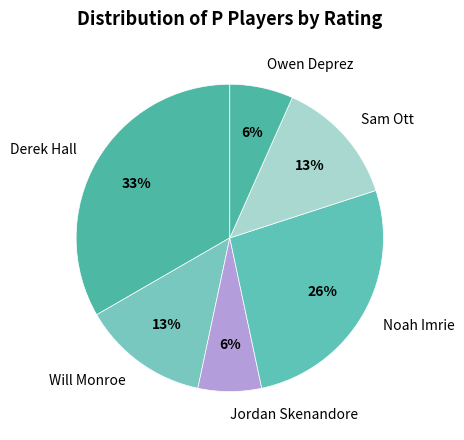

Is there a majority slice in this chart?

No